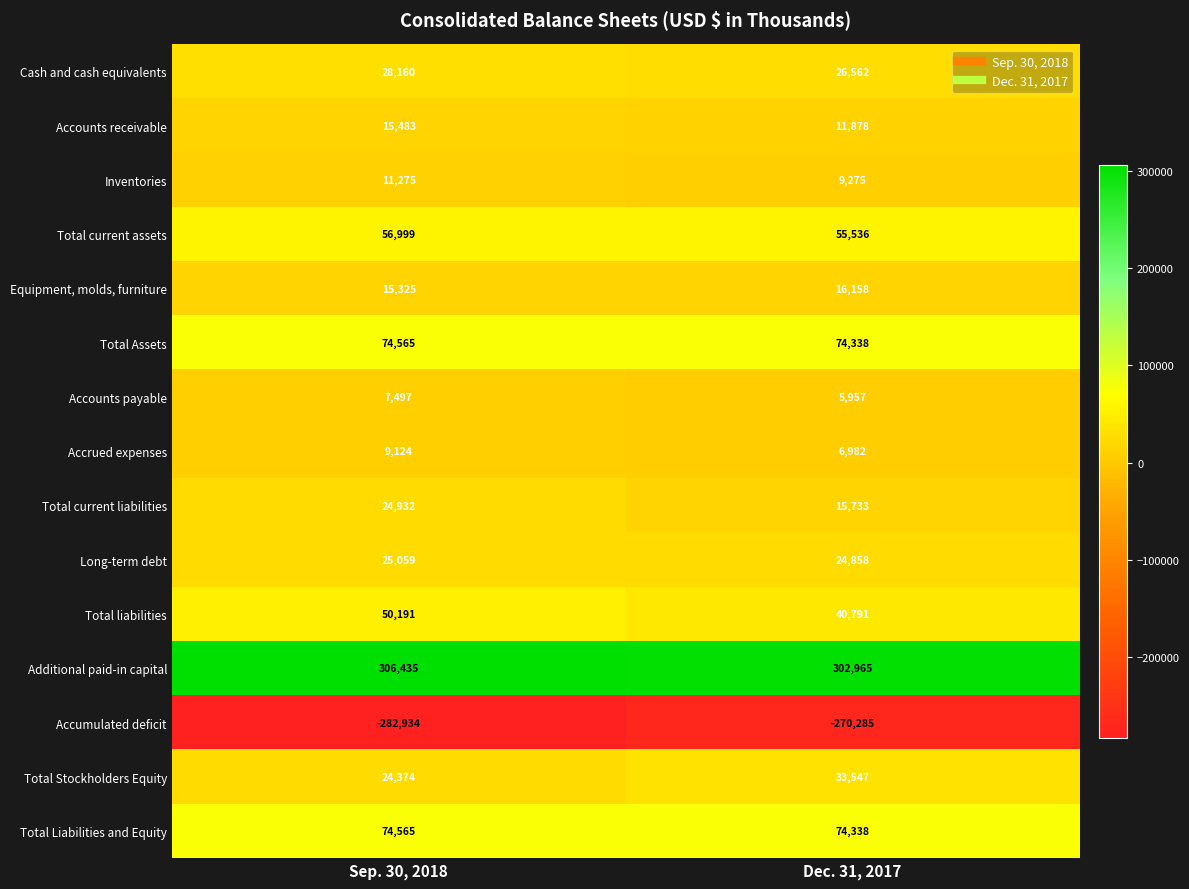

Reading right to left, list all the values displayed in this chart.

Cash and cash equivalents: Dec. 31, 2017=26562	Sep. 30, 2018=28160
Accounts receivable: Dec. 31, 2017=11878	Sep. 30, 2018=15483
Inventories: Dec. 31, 2017=9275	Sep. 30, 2018=11275
Total current assets: Dec. 31, 2017=55536	Sep. 30, 2018=56999
Equipment, molds, furniture: Dec. 31, 2017=16158	Sep. 30, 2018=15325
Total Assets: Dec. 31, 2017=74338	Sep. 30, 2018=74565
Accounts payable: Dec. 31, 2017=5957	Sep. 30, 2018=7497
Accrued expenses: Dec. 31, 2017=6982	Sep. 30, 2018=9124
Total current liabilities: Dec. 31, 2017=15733	Sep. 30, 2018=24932
Long-term debt: Dec. 31, 2017=24858	Sep. 30, 2018=25059
Total liabilities: Dec. 31, 2017=40791	Sep. 30, 2018=50191
Additional paid-in capital: Dec. 31, 2017=302965	Sep. 30, 2018=306435
Accumulated deficit: Dec. 31, 2017=-270285	Sep. 30, 2018=-282934
Total Stockholders Equity: Dec. 31, 2017=33547	Sep. 30, 2018=24374
Total Liabilities and Equity: Dec. 31, 2017=74338	Sep. 30, 2018=74565